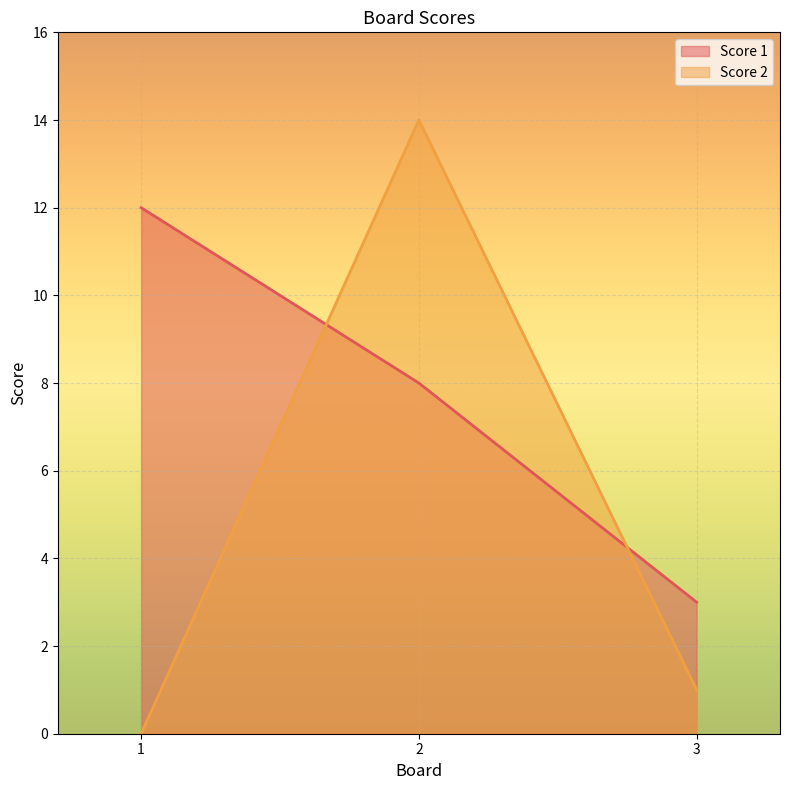

Is it true that Score 1 equals 3 at 3?

True